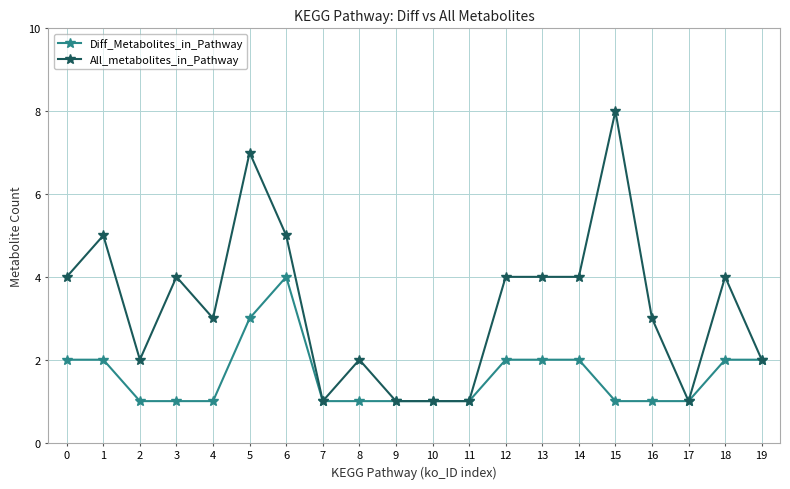

Which series has the largest range (max minus min)?

All_metabolites_in_Pathway